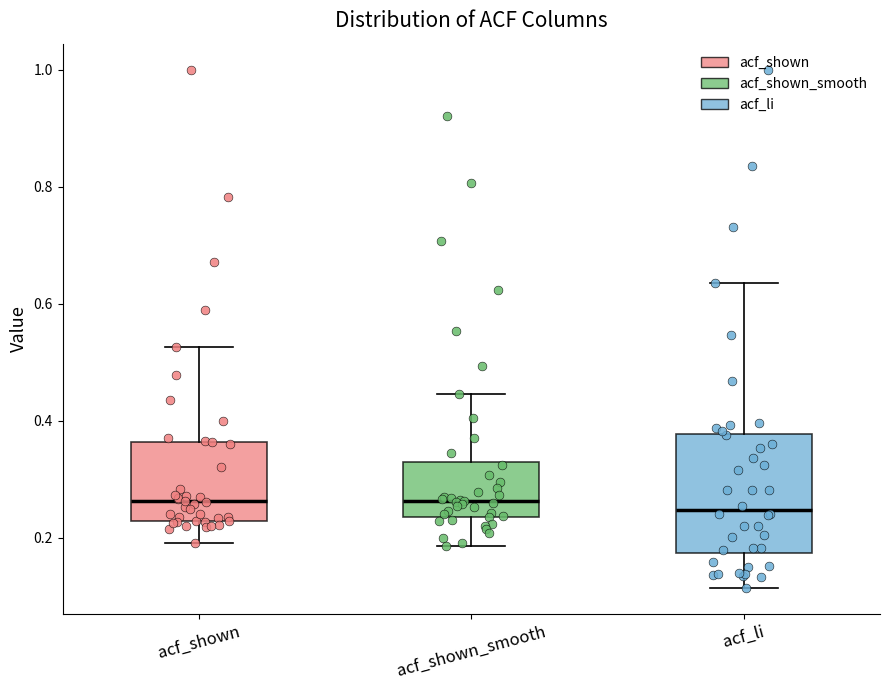

Where does the median line of the box for acf_shown sit on the y-axis? The values are not printed on the chart, so give them approximately, as read against the axis.

0.26